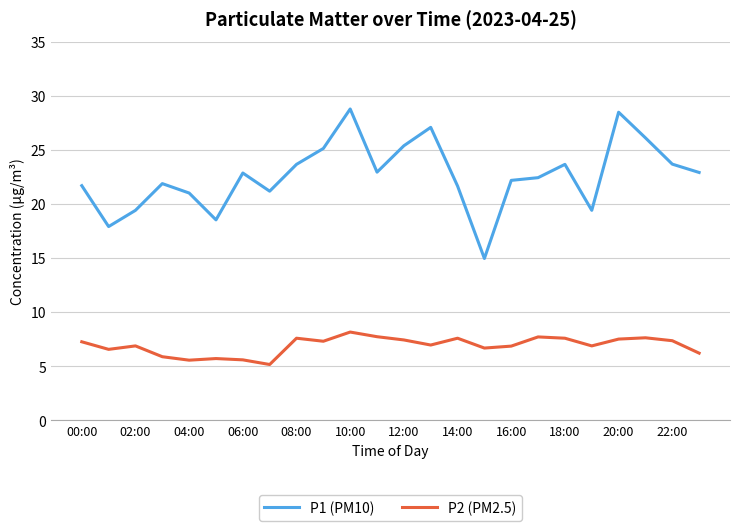

What is the difference between the maximum and minimum values in the P1 (PM10) series?

13.8